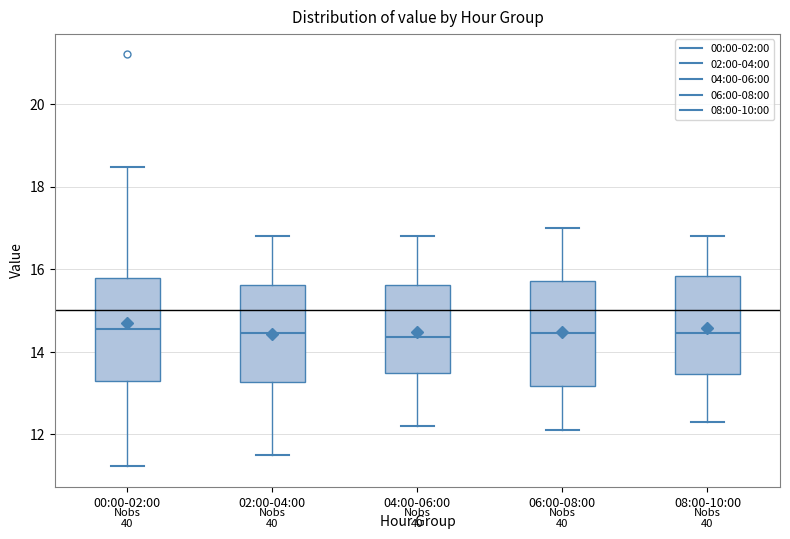

Where does the median line of the box for 04:00-06:00 sit on the y-axis? The values are not printed on the chart, so give them approximately, as read against the axis.

14.4